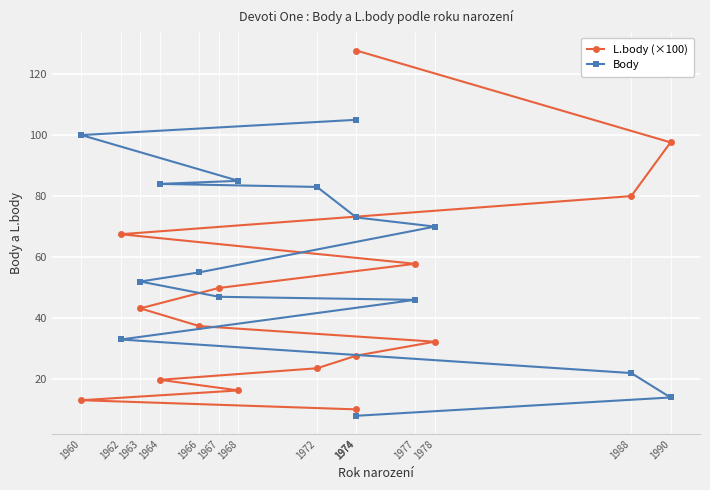

What is the sum of the Body values at 1978 and 1964?

154.0